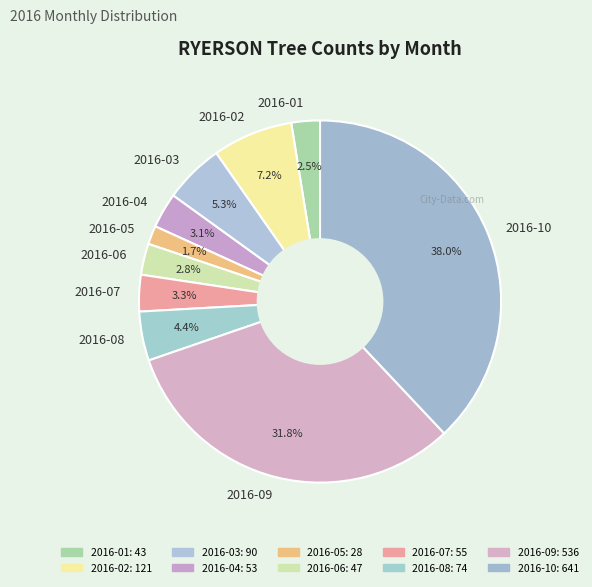

To the nearest percent, what percentage of the pie is 2016-08?

4%